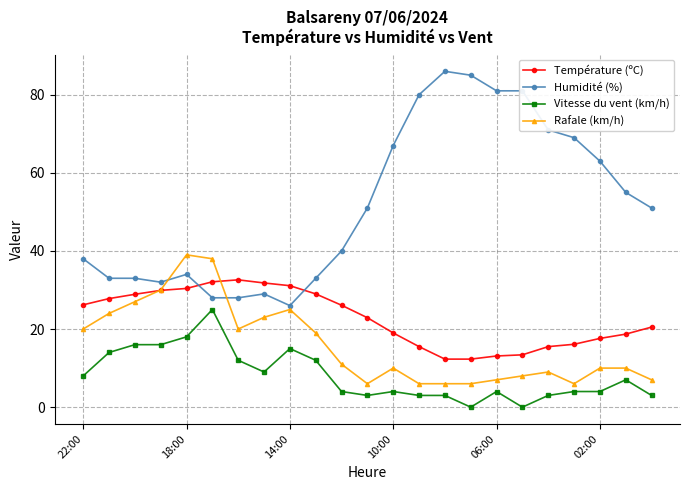

Rank the series by their average value, from highest to lowest.

Humidité (%), Température (ºC), Rafale (km/h), Vitesse du vent (km/h)